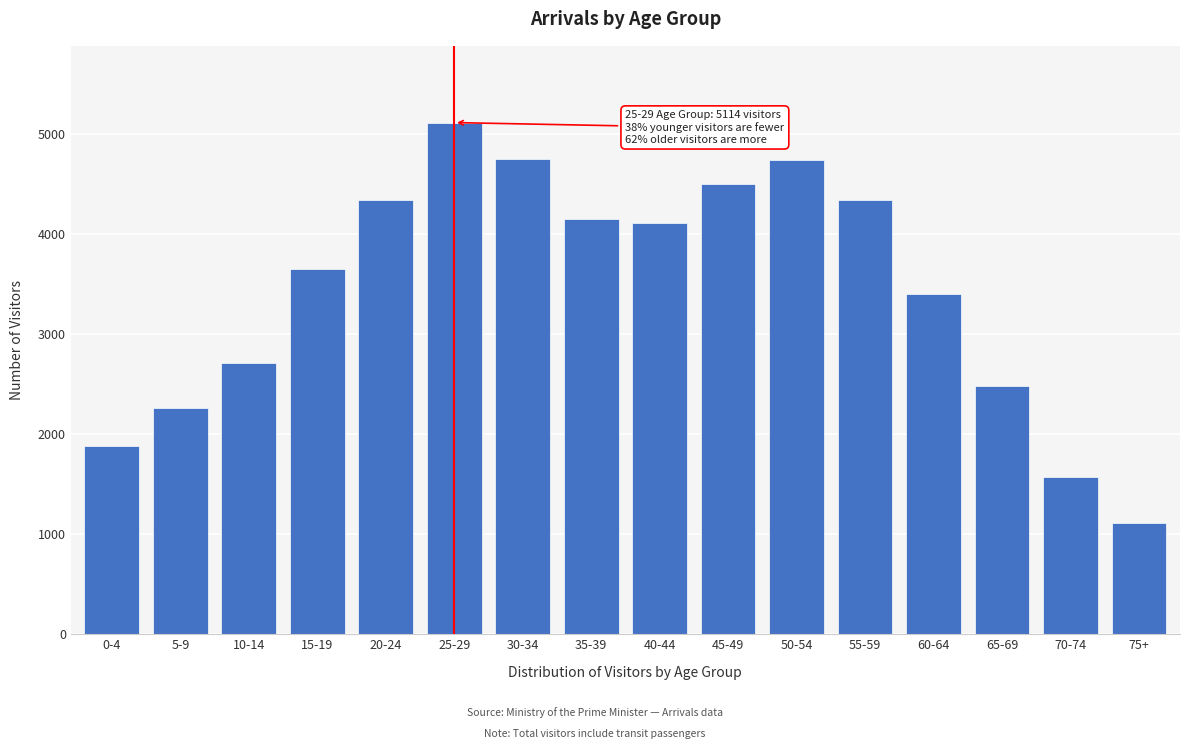

What is the value of the 7th bar from the left?

4754